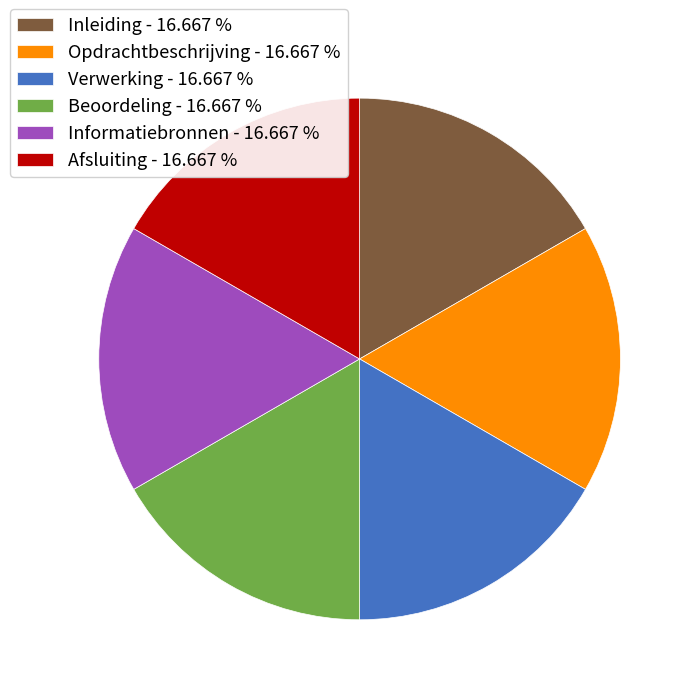

Count the number of slices in the pie.

6